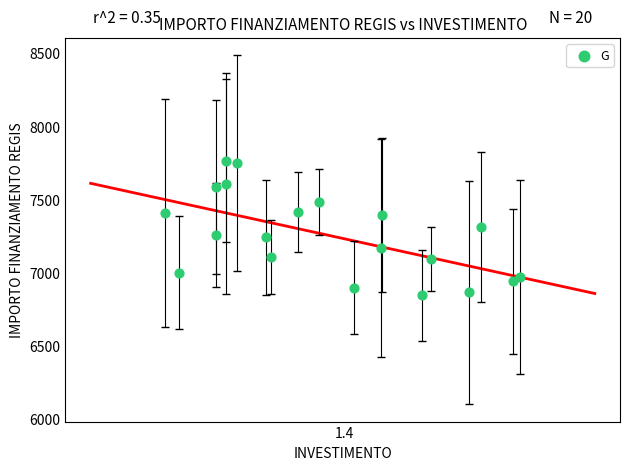

What is the range of Y values (max minus min)?

919.2